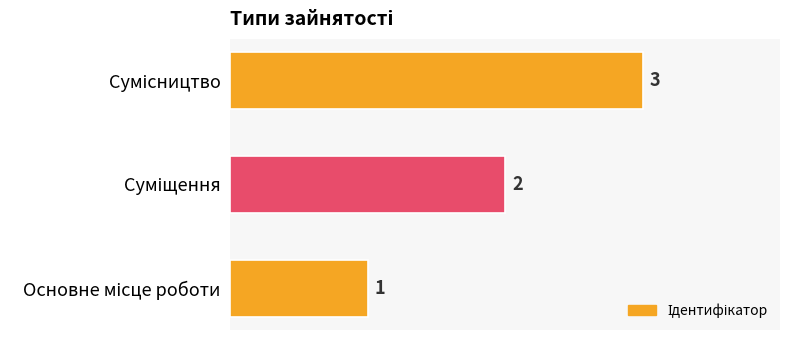

What is the greatest value displayed?

3